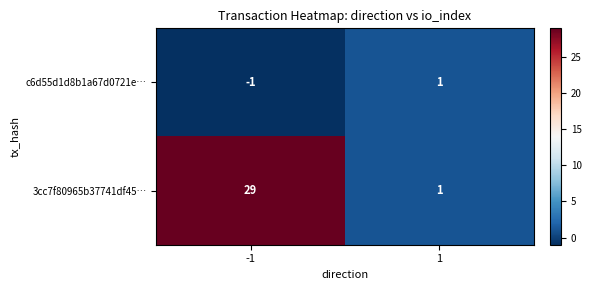

What is the sum of the 3cc7f80965b37741df45… values at 1 and -1?

30